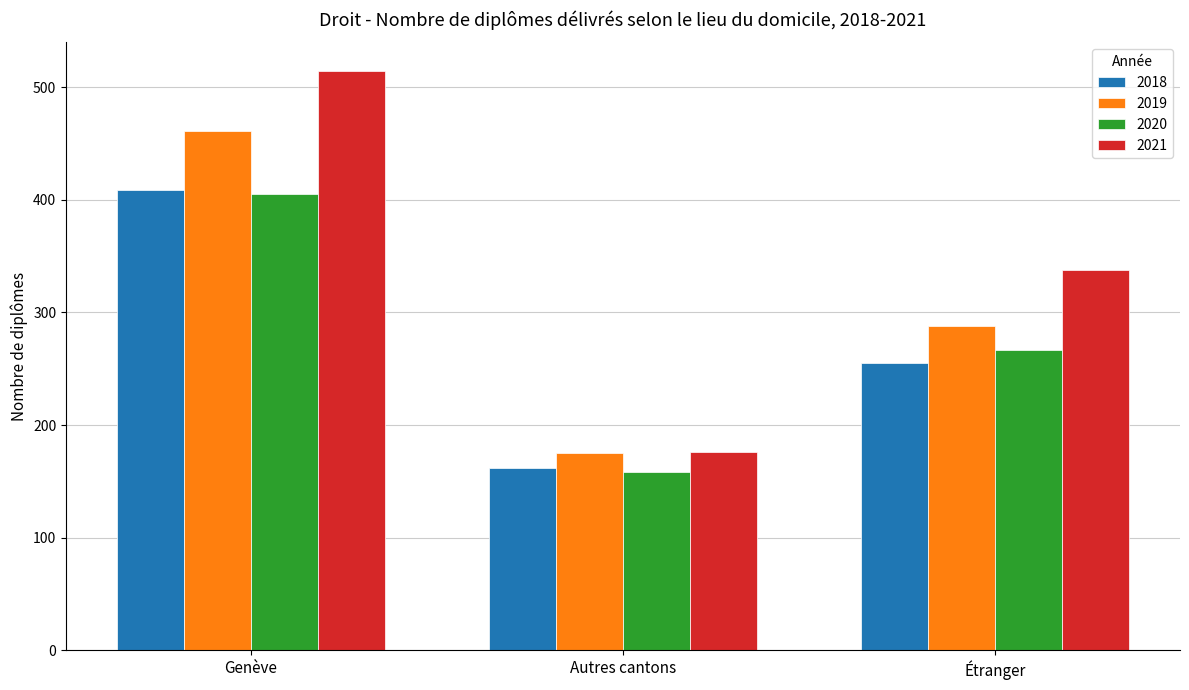

Reading left to right, extract all data points from this chart.

2018: 409	162	255
2019: 461	175	288
2020: 405	158	267
2021: 514	176	338